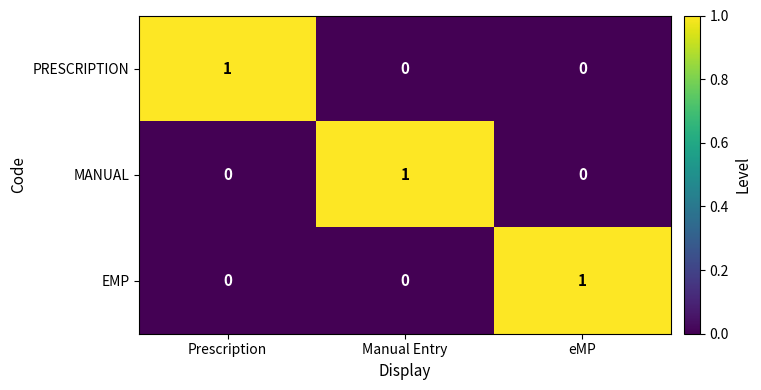

At which label does PRESCRIPTION reach its peak?

Prescription